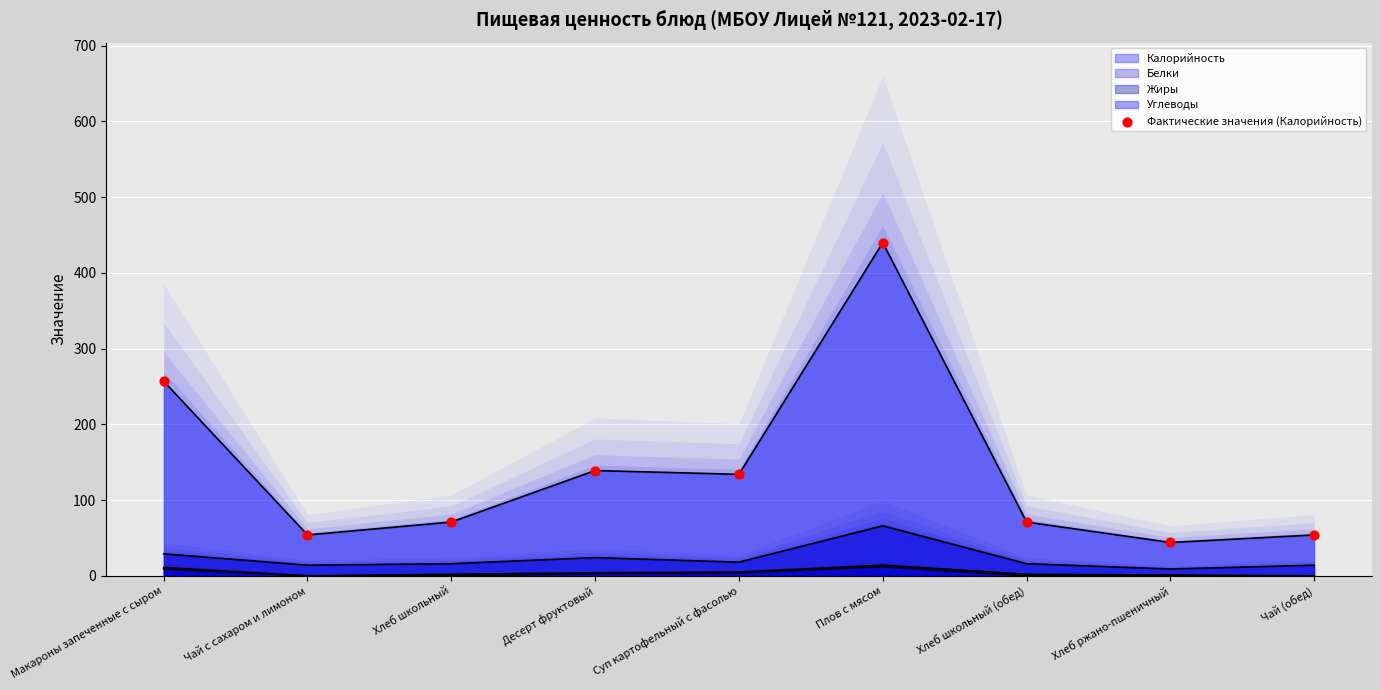

Between Десерт фруктовый and Чай с сахаром и лимоном, which is larger?

Десерт фруктовый